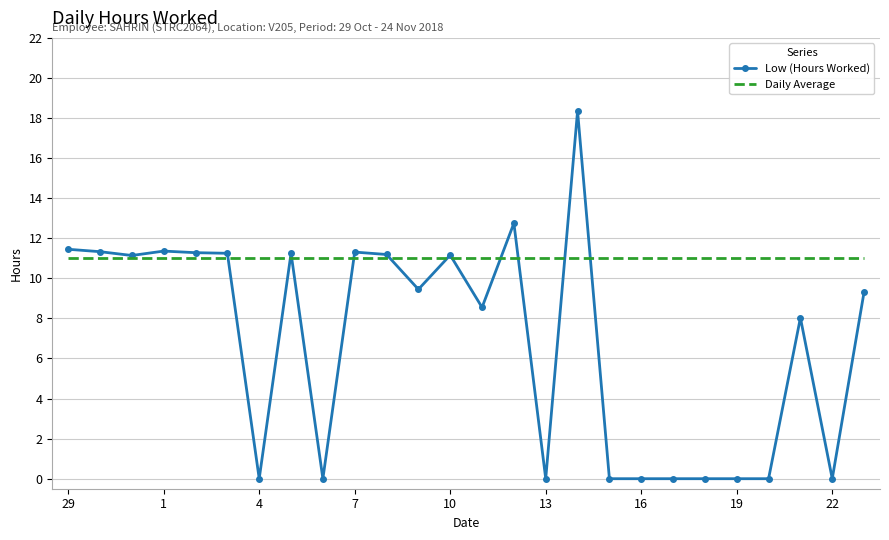

Which series has the widest spread of values?

Low (Hours Worked)